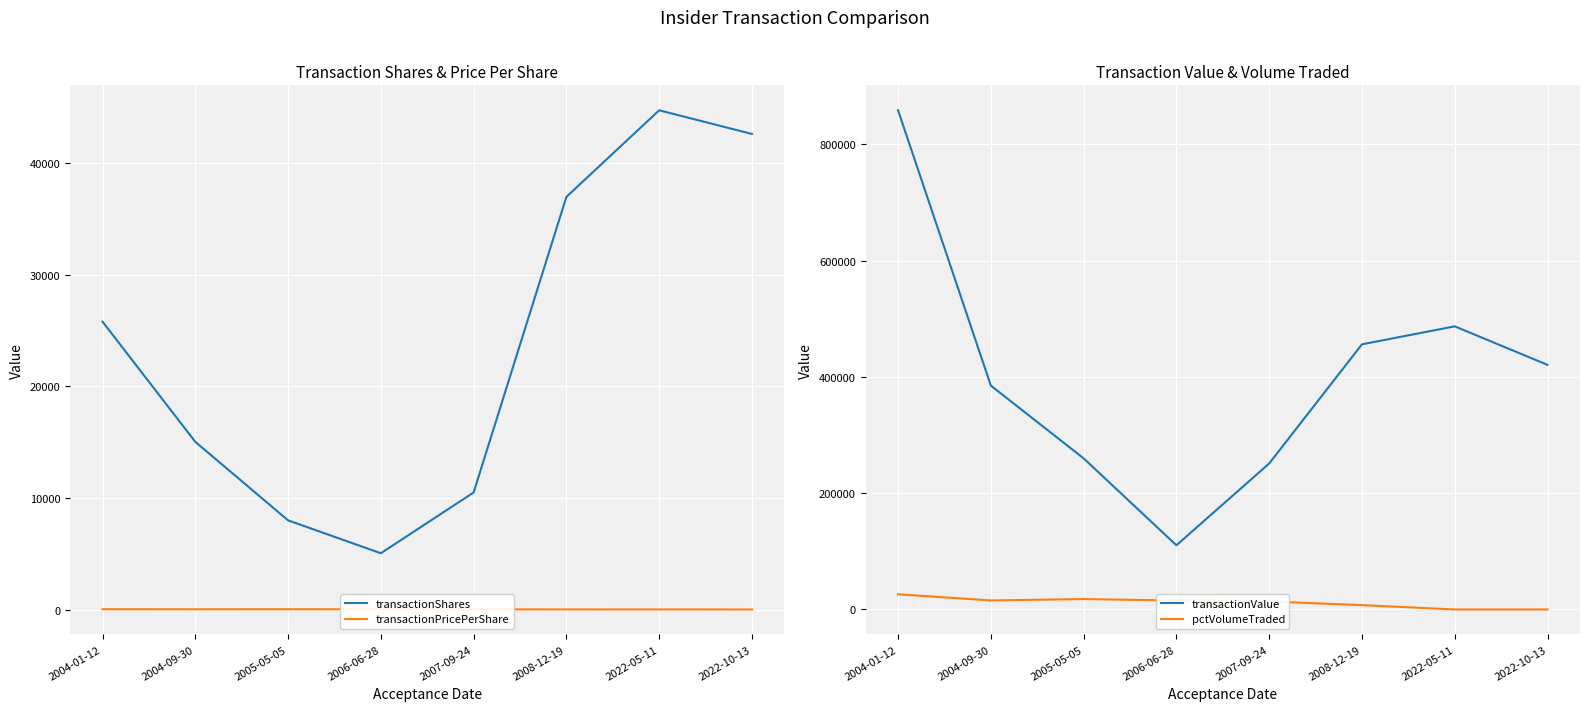

True or false: transactionValue has a value of 784140.0 at 2008-12-19.

False